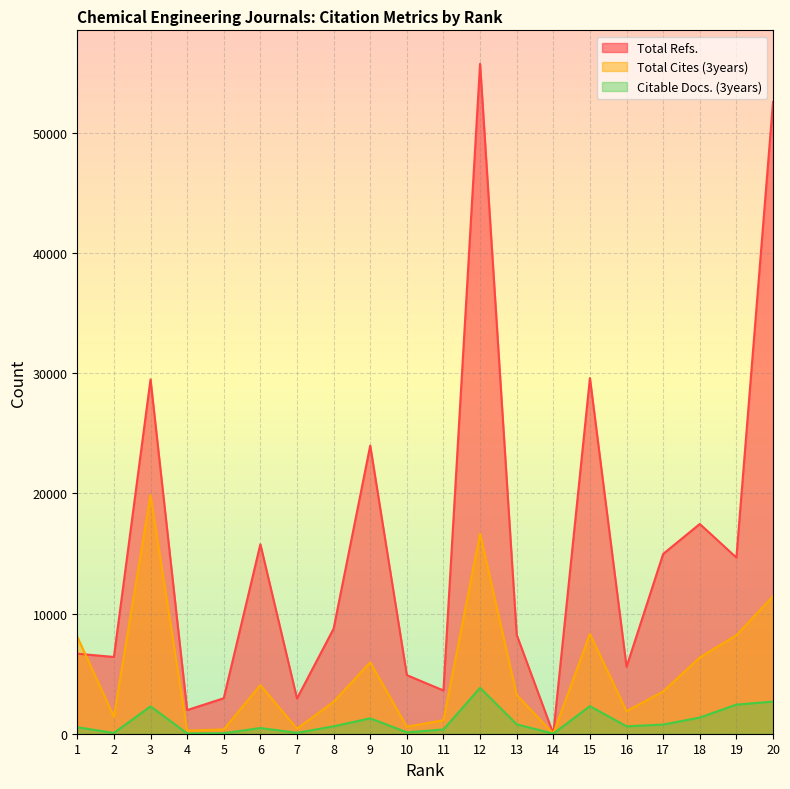

At which label does Total Refs. first exceed 8745?

3